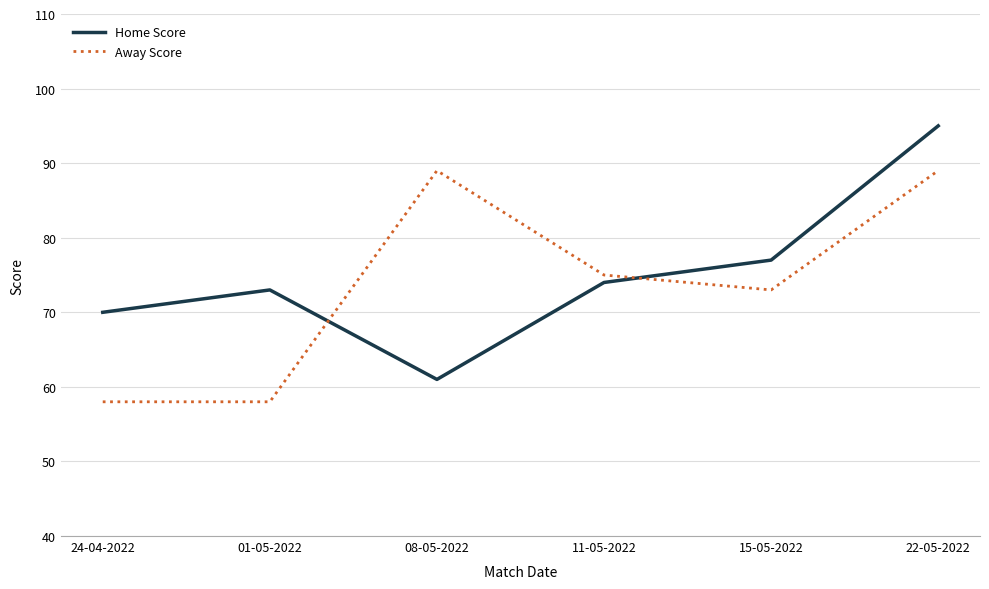

What position from the left is 15-05-2022?

5